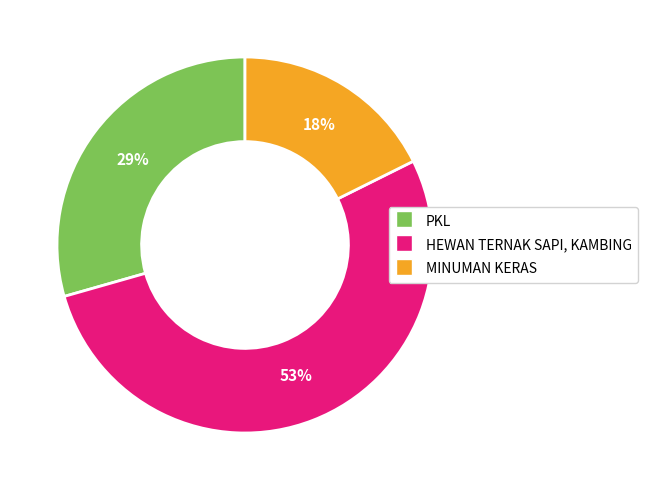

Is the sum of PKL and MINUMAN KERAS greater than half?

No